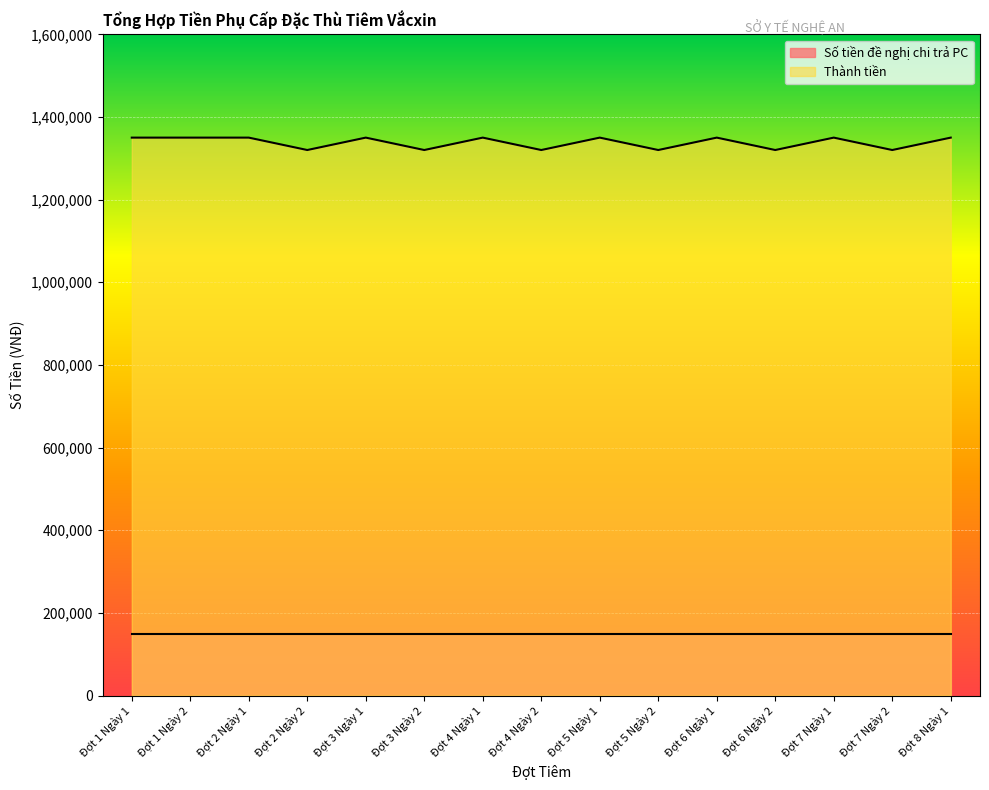

List the labels in order of value, largest first.

Đợt 1 Ngày 1, Đợt 1 Ngày 2, Đợt 2 Ngày 1, Đợt 3 Ngày 1, Đợt 4 Ngày 1, Đợt 5 Ngày 1, Đợt 6 Ngày 1, Đợt 7 Ngày 1, Đợt 8 Ngày 1, Đợt 2 Ngày 2, Đợt 3 Ngày 2, Đợt 4 Ngày 2, Đợt 5 Ngày 2, Đợt 6 Ngày 2, Đợt 7 Ngày 2